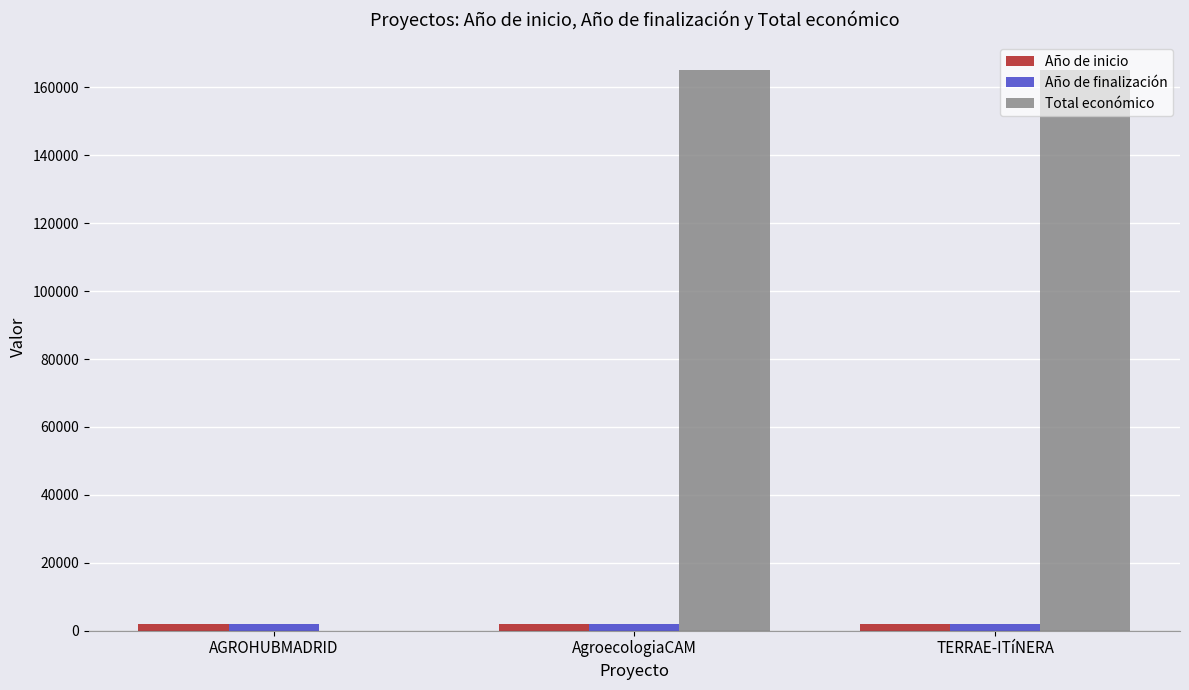

Which series has the widest spread of values?

Total económico